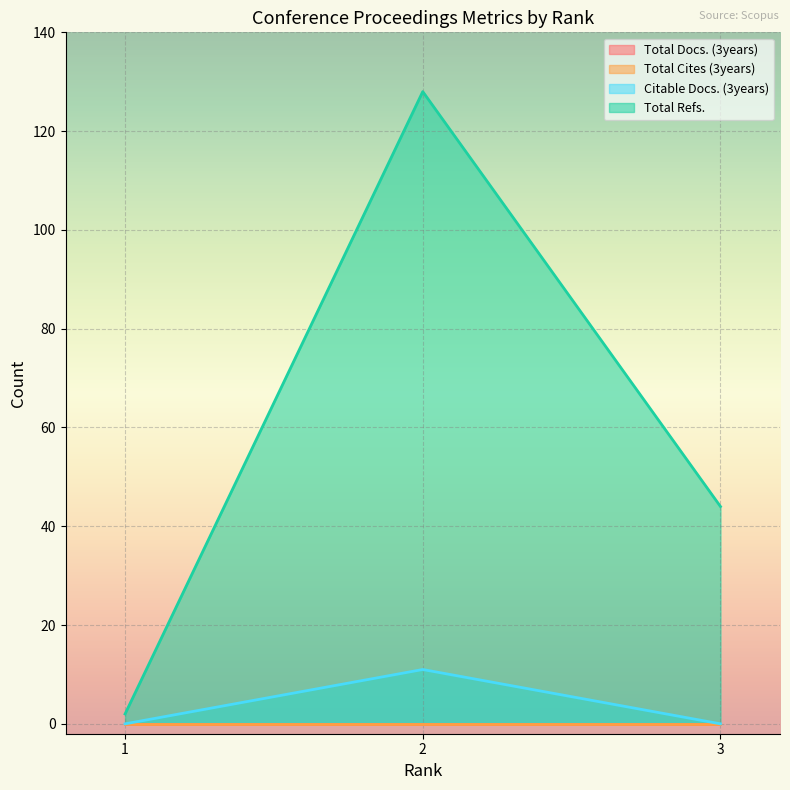

At which label is Citable Docs. (3years) closest to 5?

1